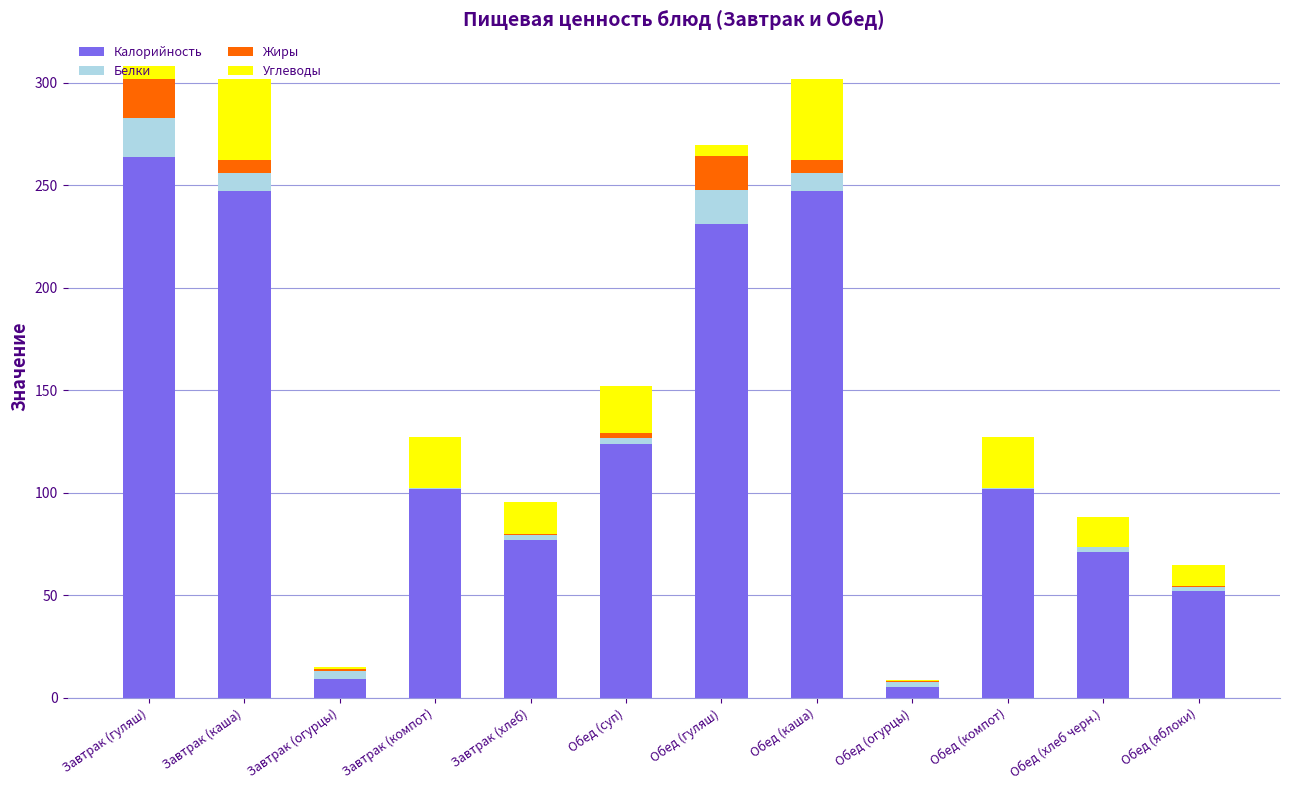

Where is Калорийность nearest to the value 134?

Обед (суп)